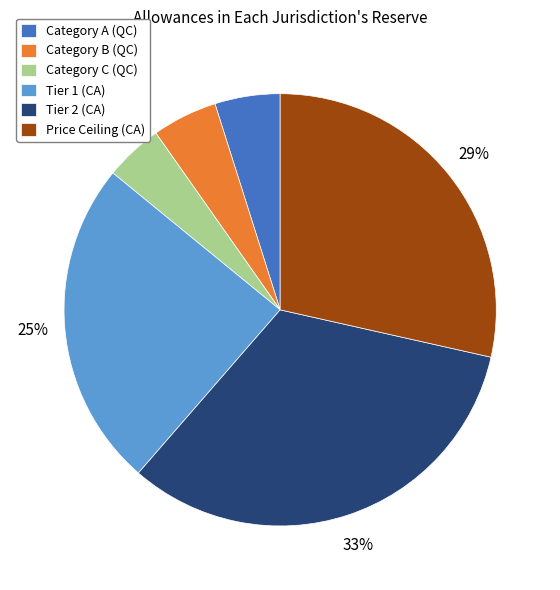

Combined, do Price Ceiling (CA) and Tier 2 (CA) account for over 50%?

Yes